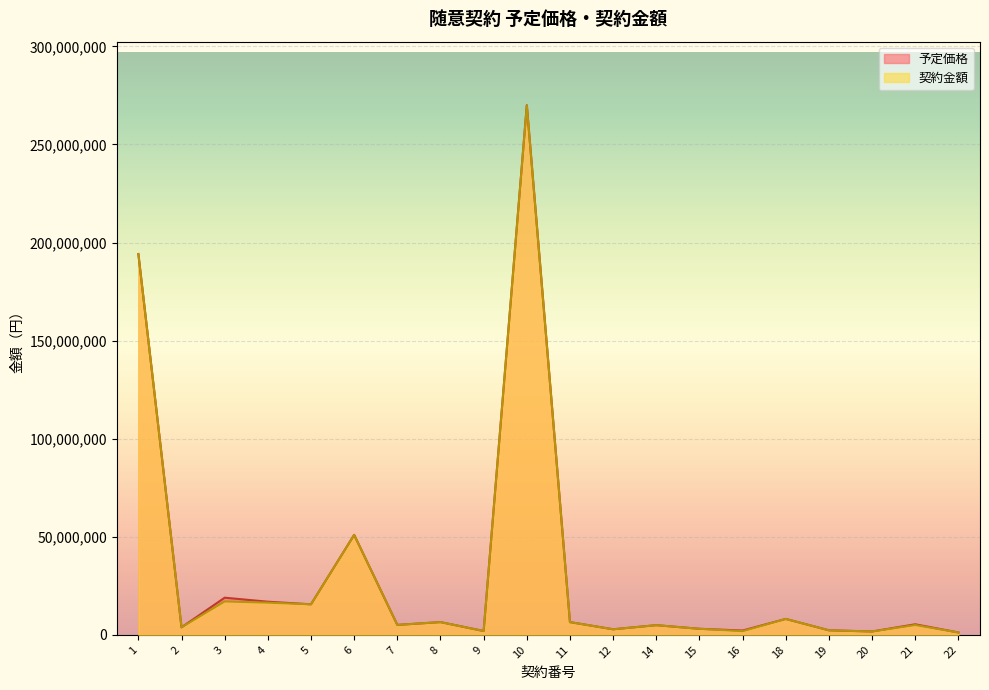

At how many categories does at least one series exceed 15958127?

5